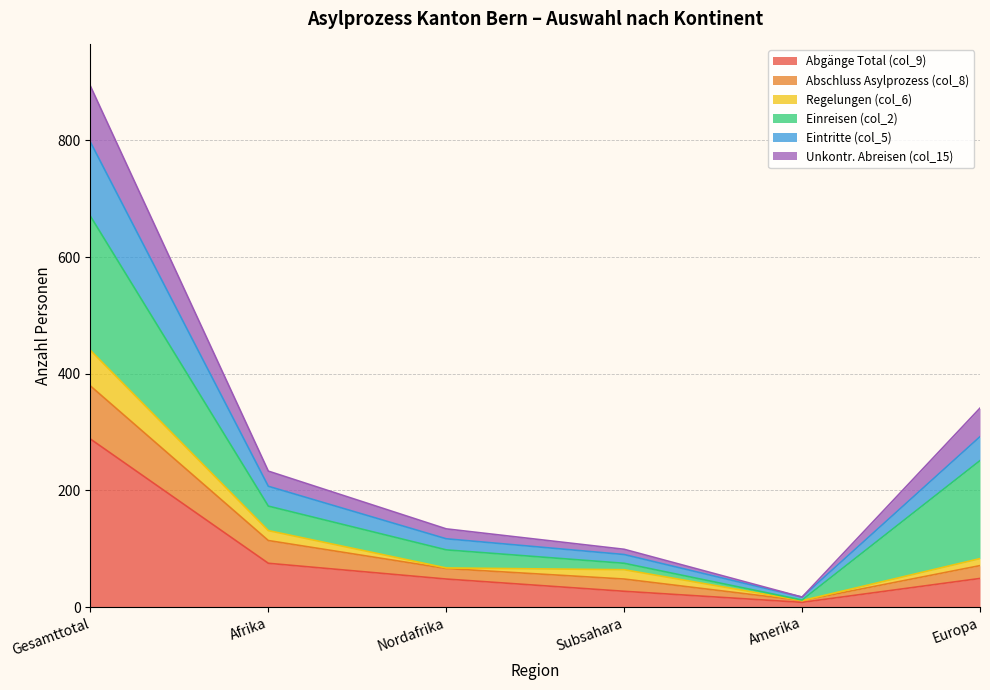

True or false: Abschluss Asylprozess (col_8) has more than 2 interior local peaks.

False